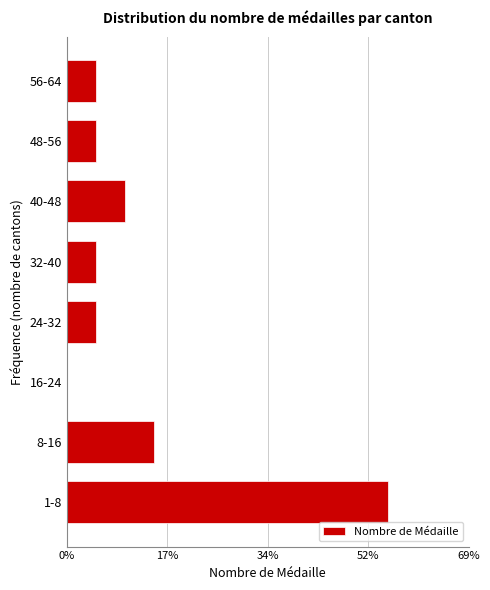

Are the bars horizontal?

Yes